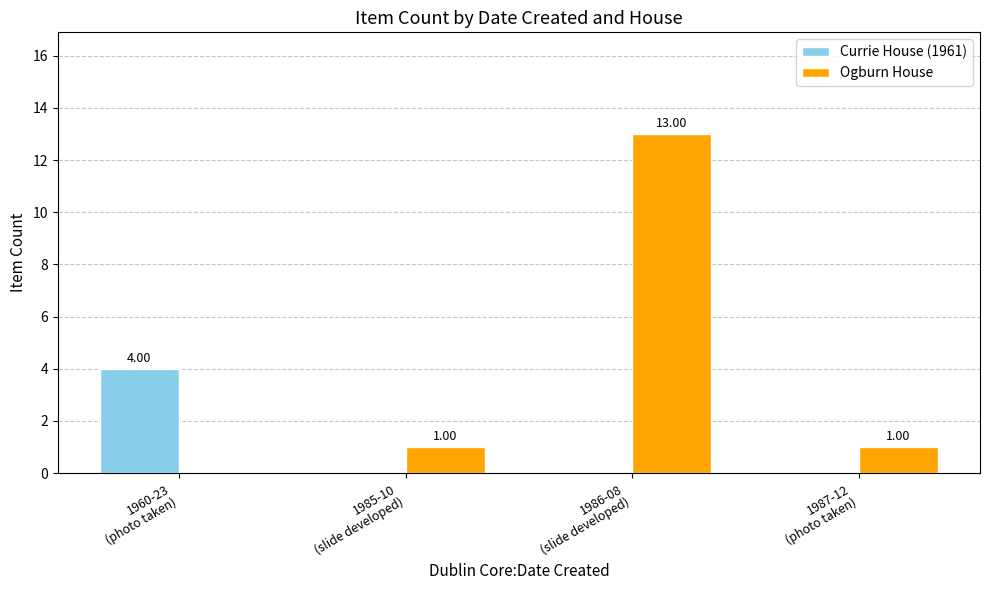

What are all the series names shown in the legend?

Currie House (1961), Ogburn House